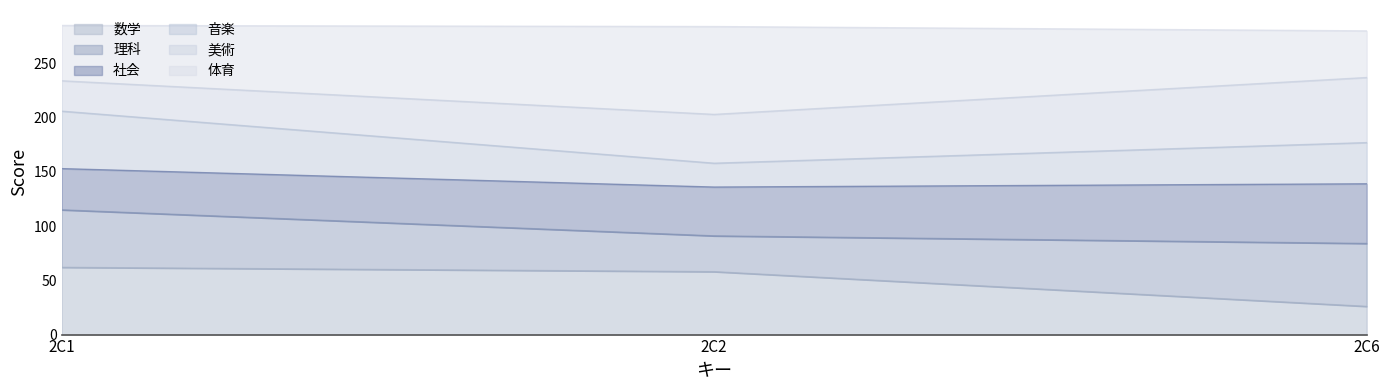

What is the value of the 数学 point at the 2nd from the left?

58